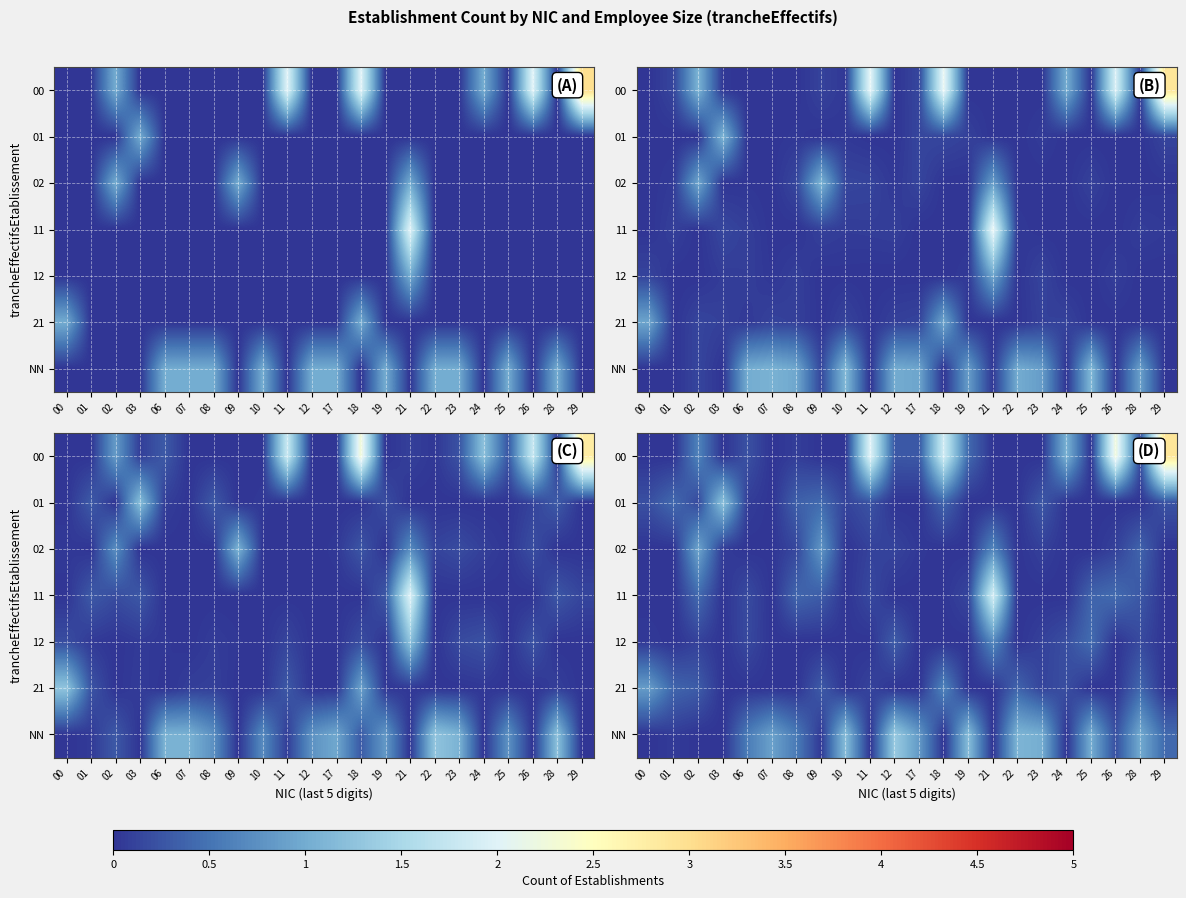

Which series has the largest total across all categories?

row_0